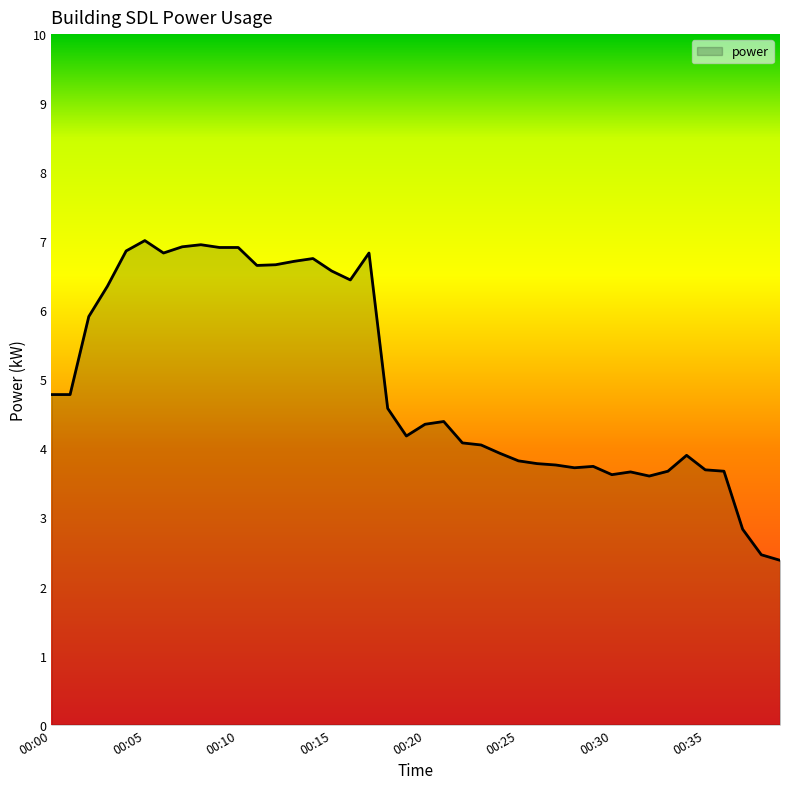

What is the difference between the maximum and minimum values?

4.6